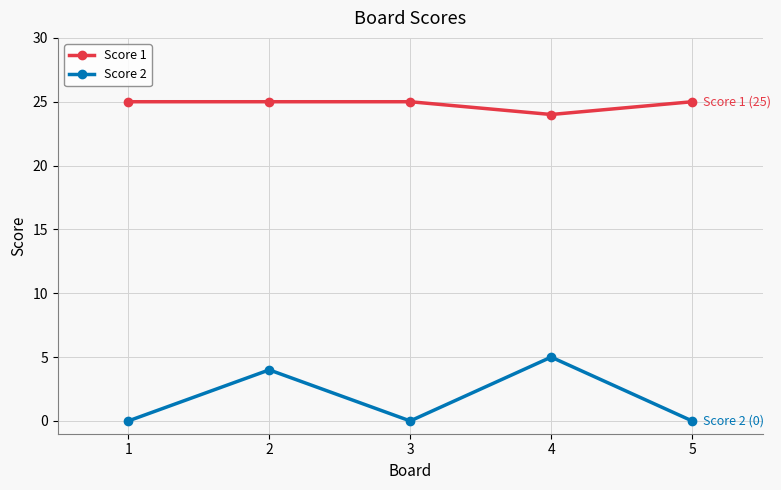

What is the greatest value displayed?

25